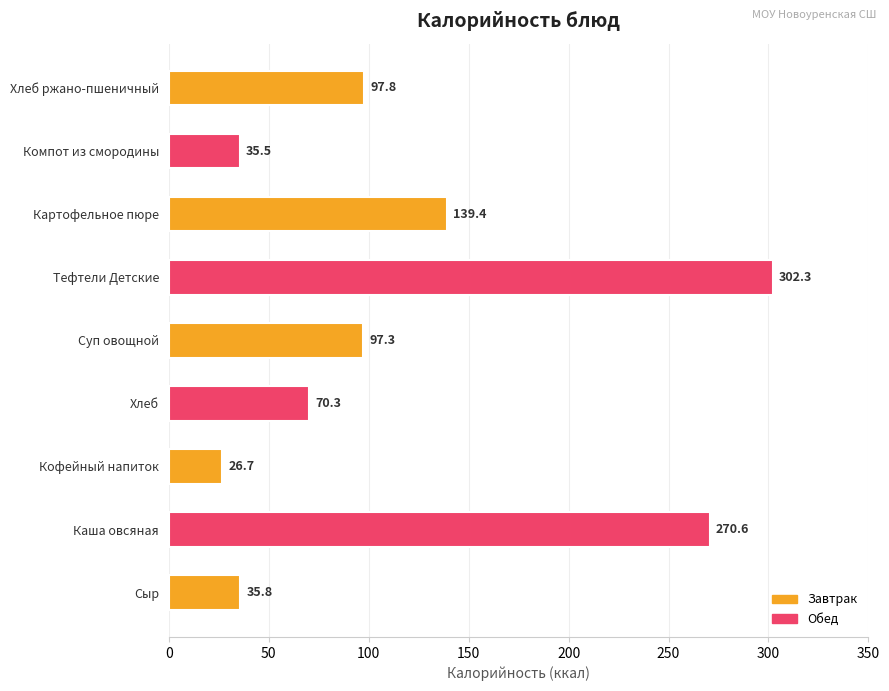

Is it true that the value at Картофельное пюре is 89.1?

False